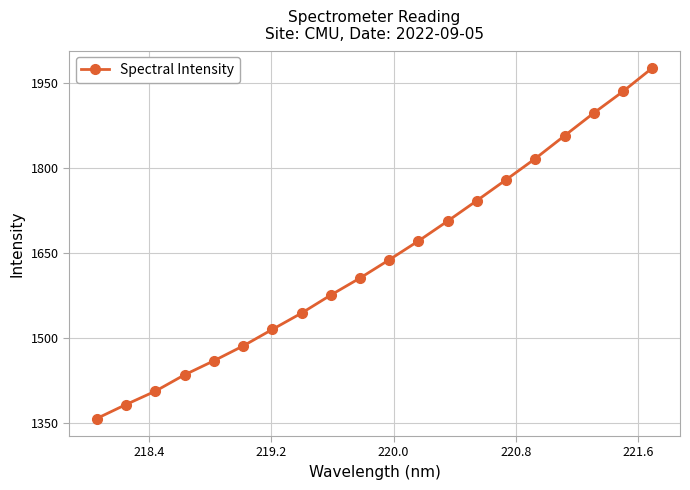

What is the difference between the maximum and minimum values?

618.1